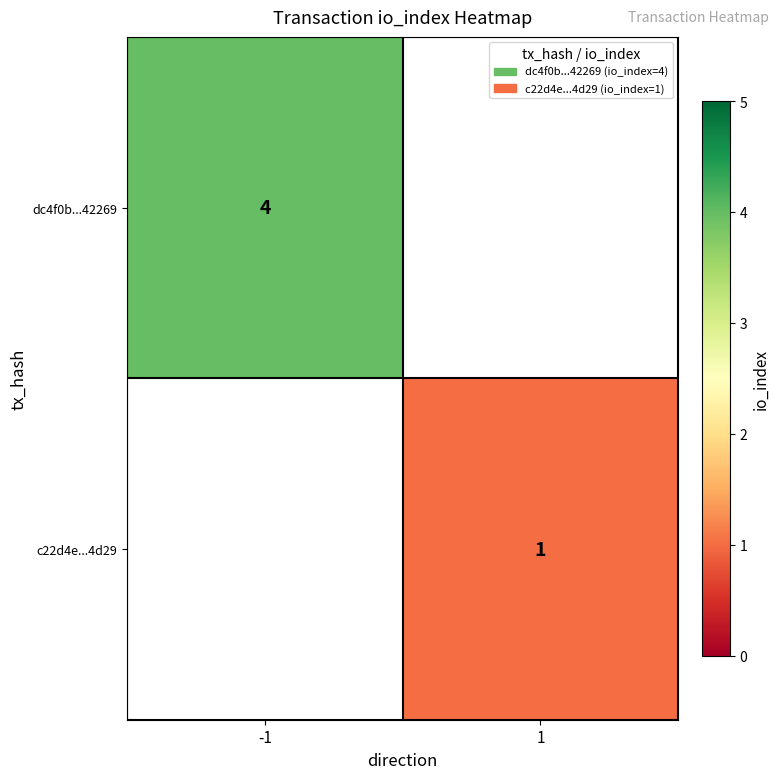

The value of dc4f0b...42269 at -1 is 4. True or false?

True